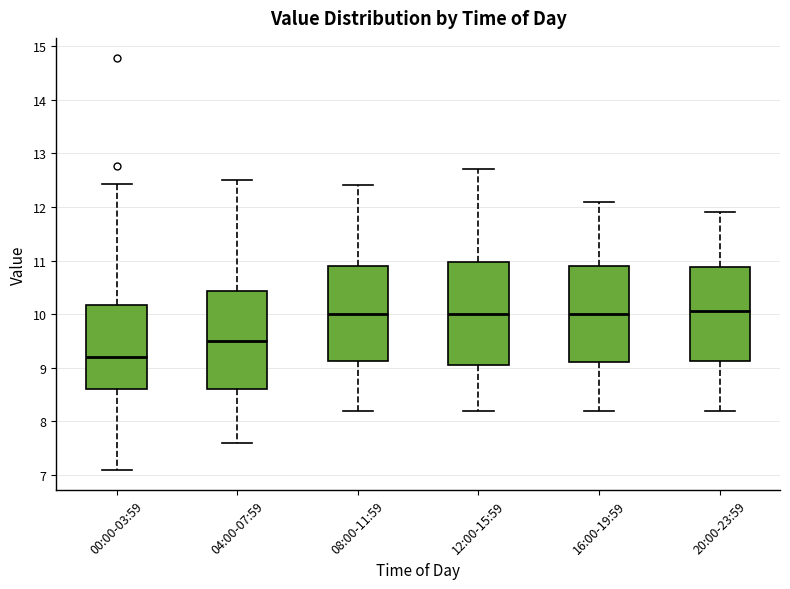

Reading left to right, read every box against the y-axis: the position of its median line, the range the box covers, and the ends of its whiskers. The values are not printed on the chart, so give them approximately, as read against the axis.

00:00-03:59: median 9.2, box 8.6 to 10.2, whiskers 7.1 to 12.4
04:00-07:59: median 9.5, box 8.6 to 10.4, whiskers 7.6 to 12.5
08:00-11:59: median 10.0, box 9.1 to 10.9, whiskers 8.2 to 12.4
12:00-15:59: median 10.0, box 9.1 to 11.0, whiskers 8.2 to 12.7
16:00-19:59: median 10.0, box 9.1 to 10.9, whiskers 8.2 to 12.1
20:00-23:59: median 10.1, box 9.1 to 10.9, whiskers 8.2 to 11.9